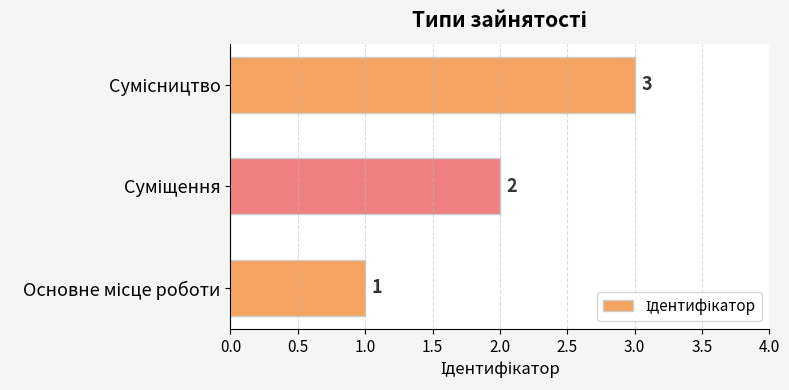

How many values are between 1 and 3?

3